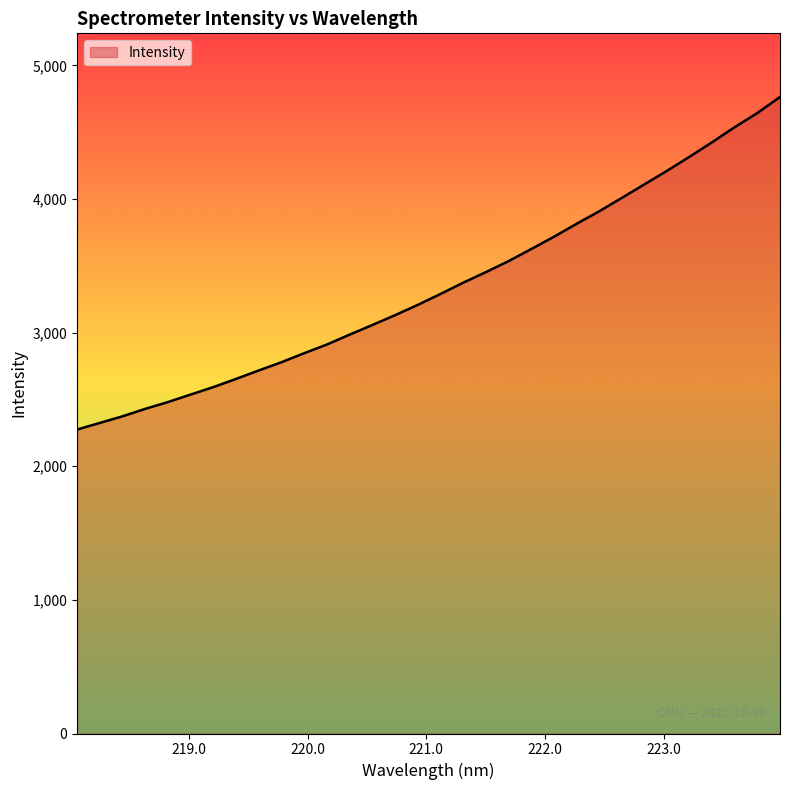

What is the maximum value shown in the chart?

4763.0